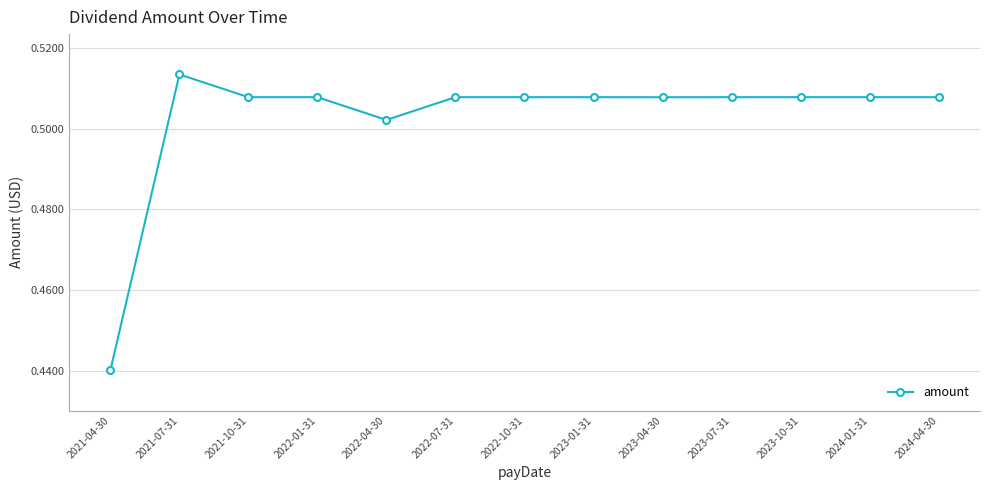

What is the label of the 12th point from the left?

2024-01-31